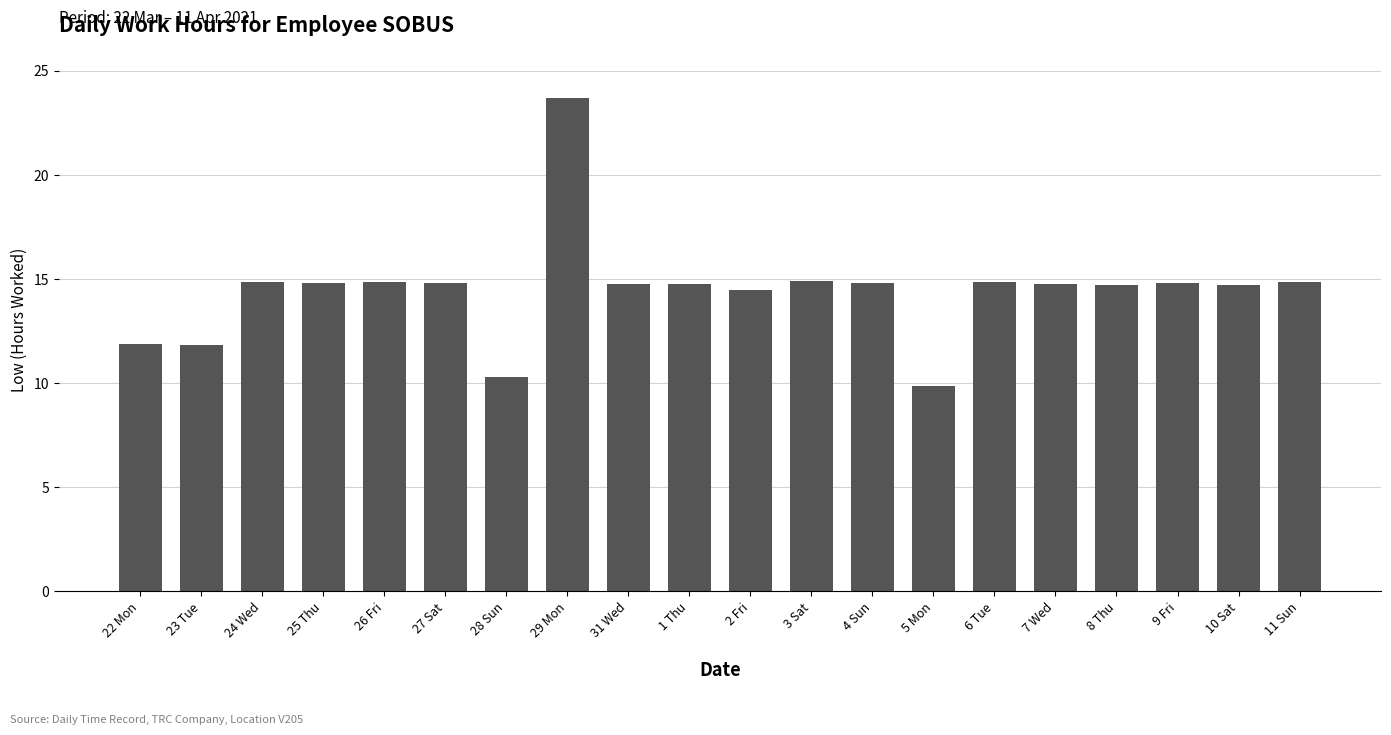

What is the label of the 11th bar from the right?

1 Thu